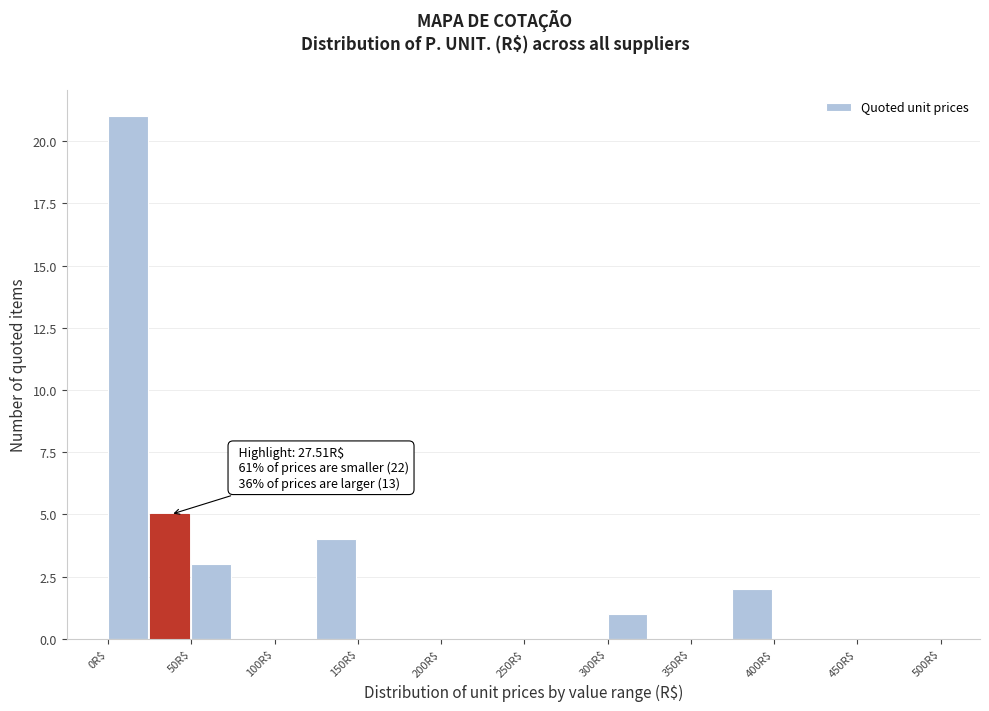

Which range on the x-axis has the tallest bar?

0 to 25